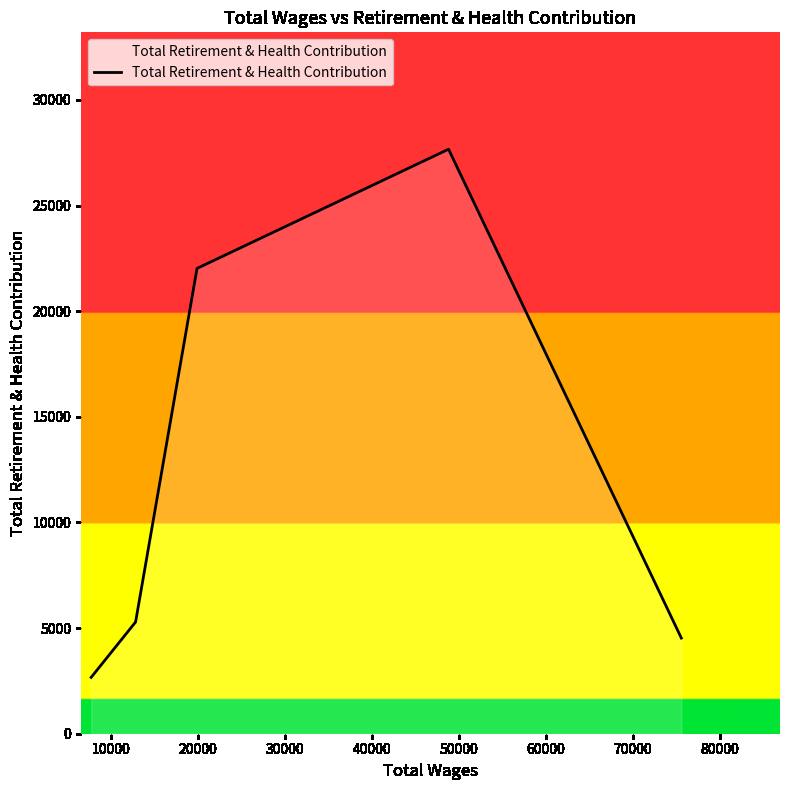

What is the greatest value displayed?

27666